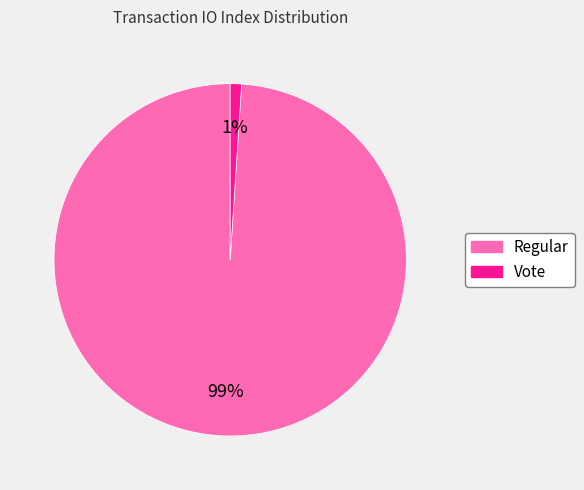

Count the number of slices in the pie.

2